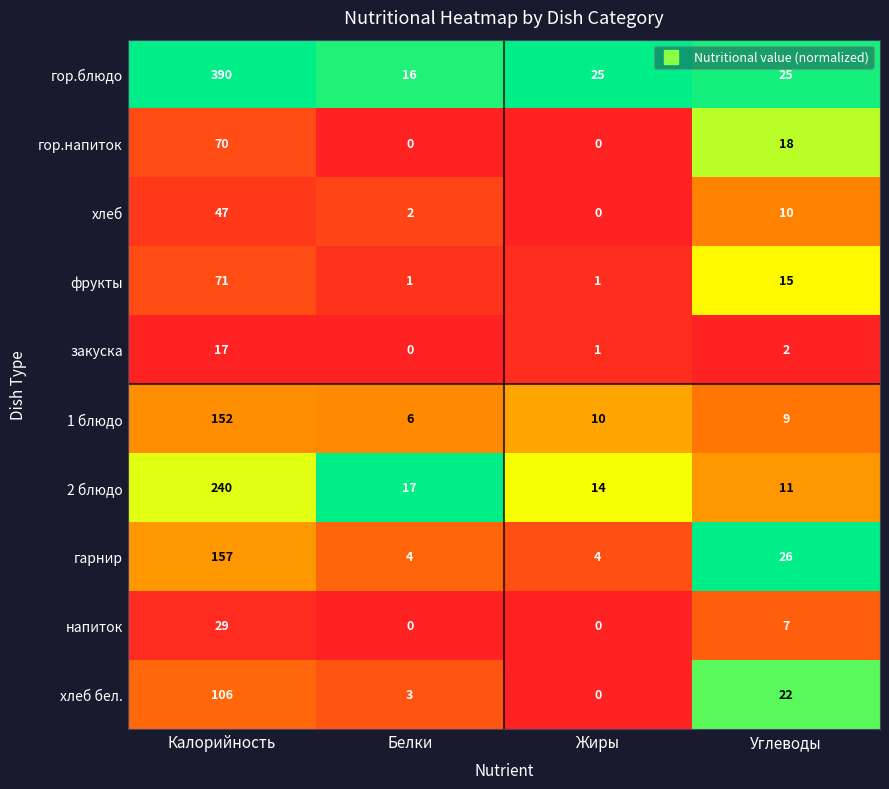

At which label does гарнир first exceed 26?

Калорийность